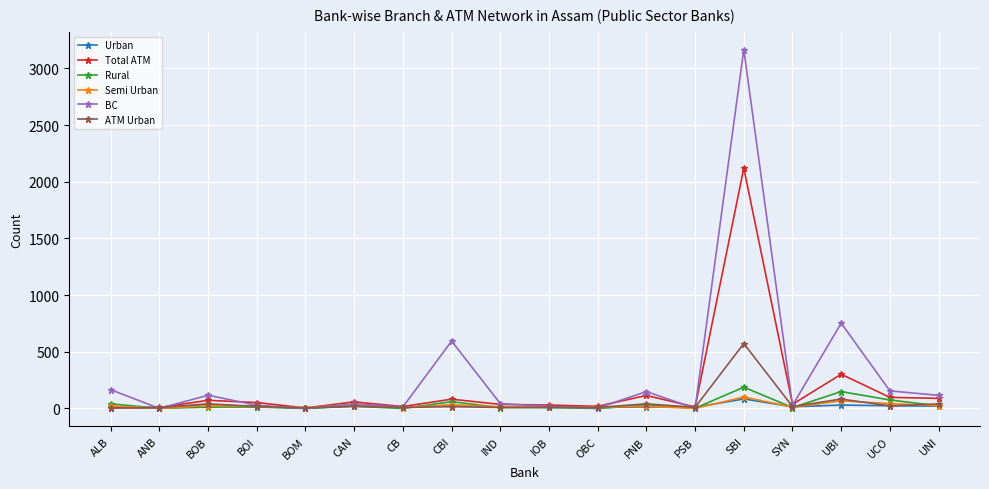

What position from the left is BOB?

3